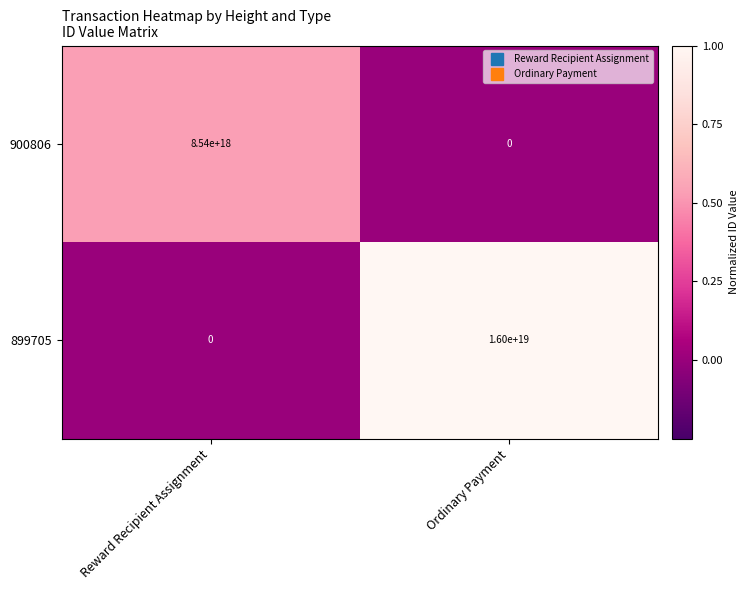

At which label is 900806 closest to 4270000000000000000?

Reward Recipient Assignment